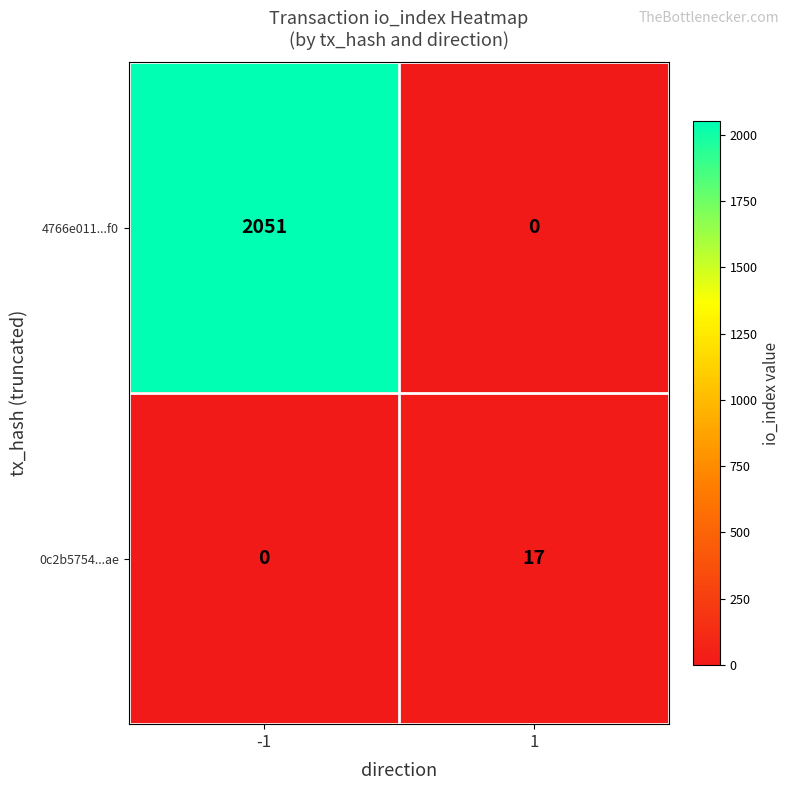

What is the greatest value displayed?

2051